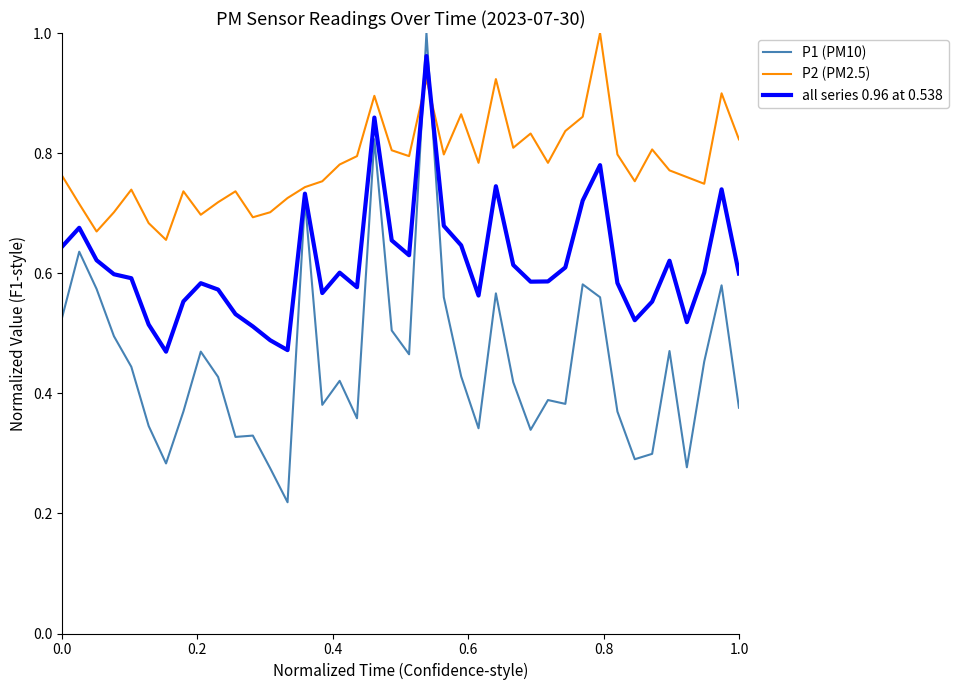

Rank the series by their average value, from highest to lowest.

P2 (PM2.5), all series 0.96 at 0.538, P1 (PM10)